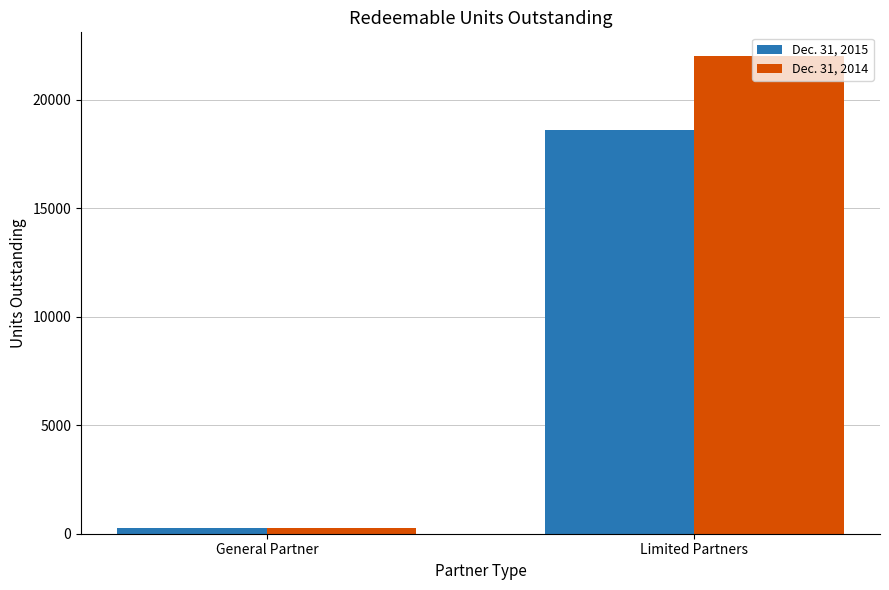

Rank the series by their maximum value, from highest to lowest.

Dec. 31, 2014, Dec. 31, 2015